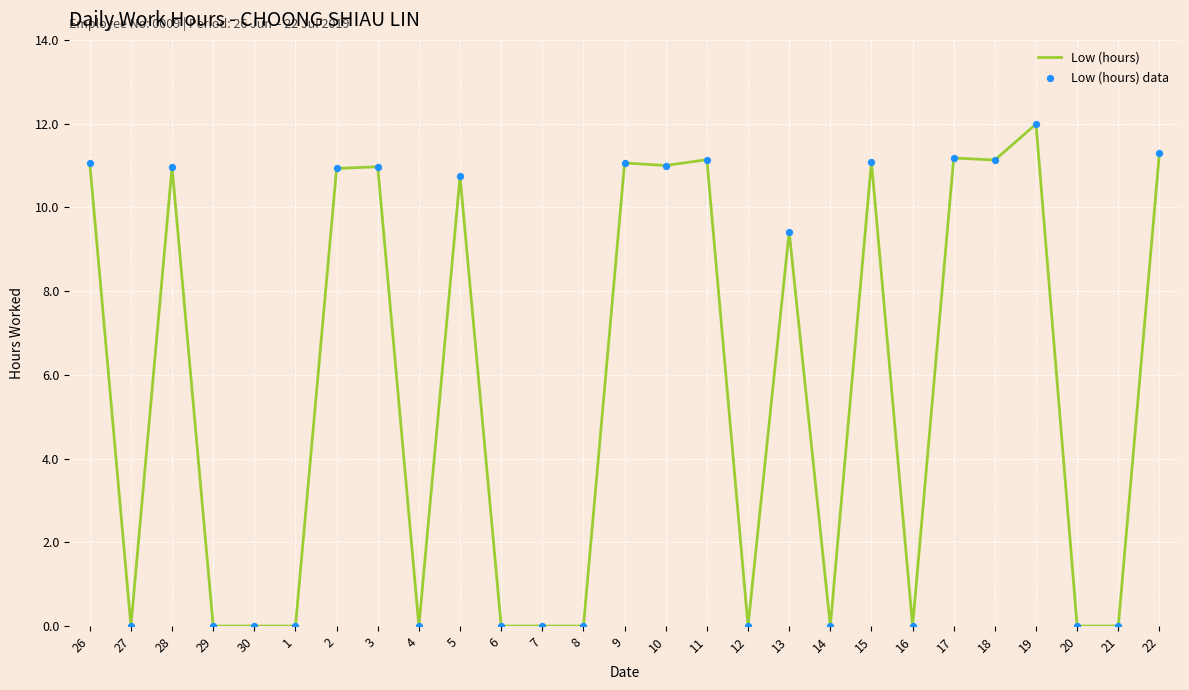

Approximately how many times larger is the value at 9 compared to 13?

1.2